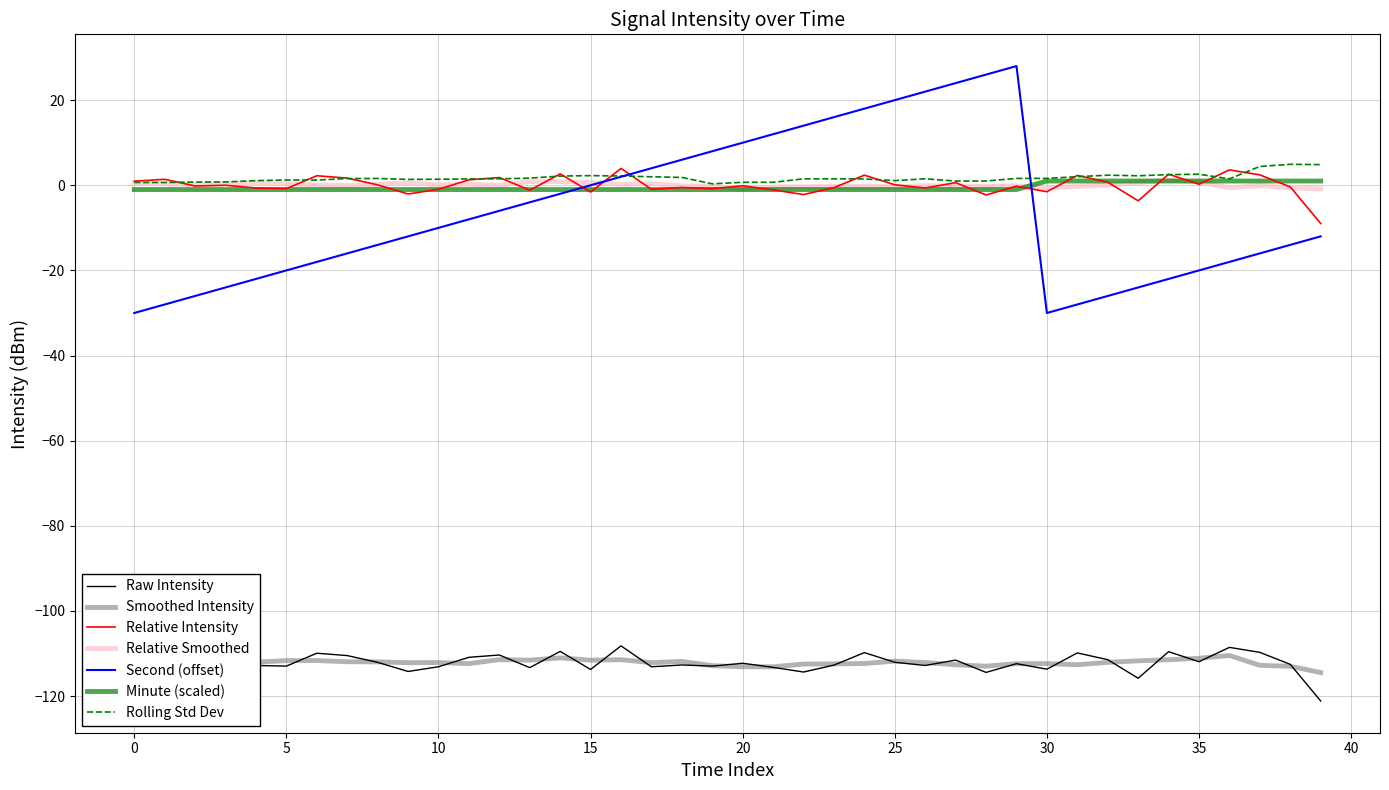

What is the maximum value for Smoothed Intensity?

-110.5